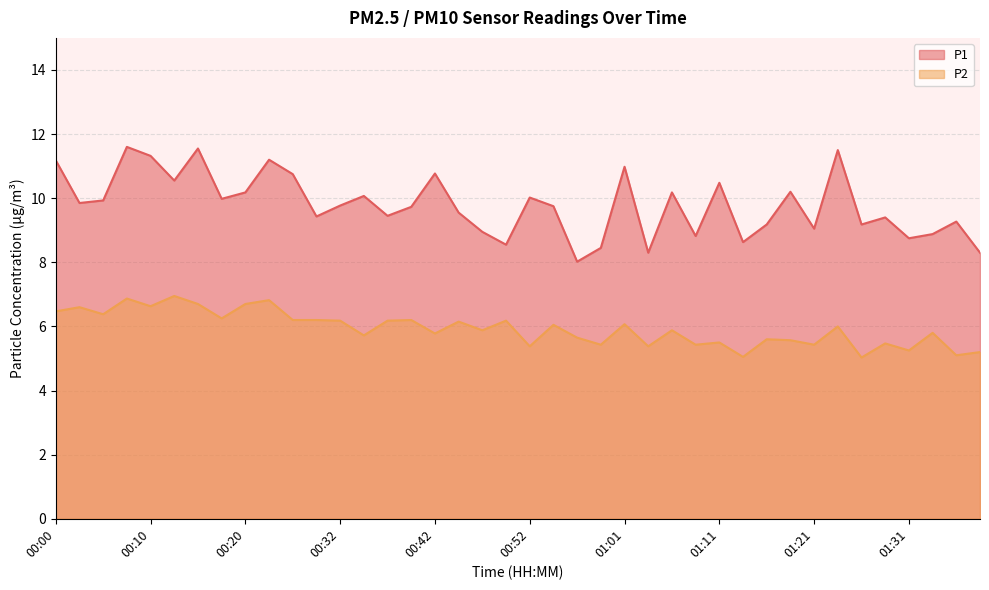

What is the difference between the maximum and second lowest values in the P2 series?

1.9